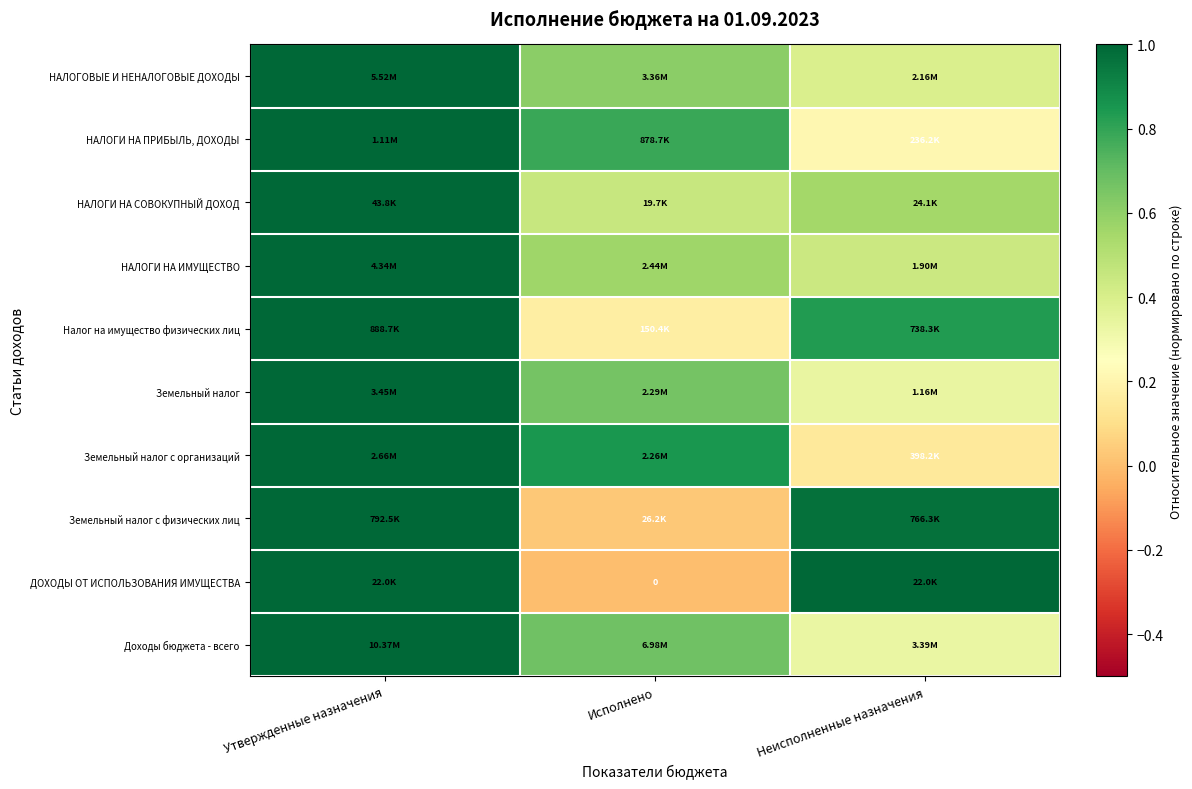

Where is Земельный налог с физических лиц nearest to the value 0?

Исполнено